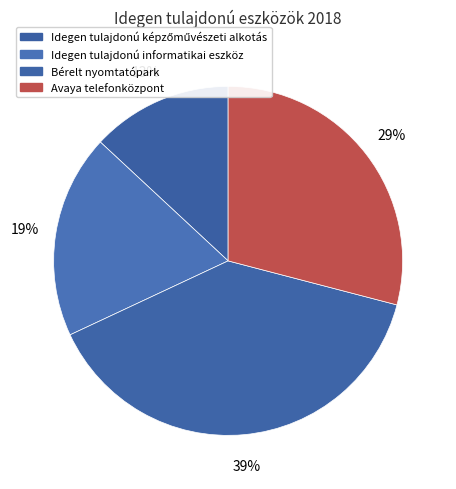

Which slice is the smallest?

Idegen tulajdonú képzőművészeti alkotás